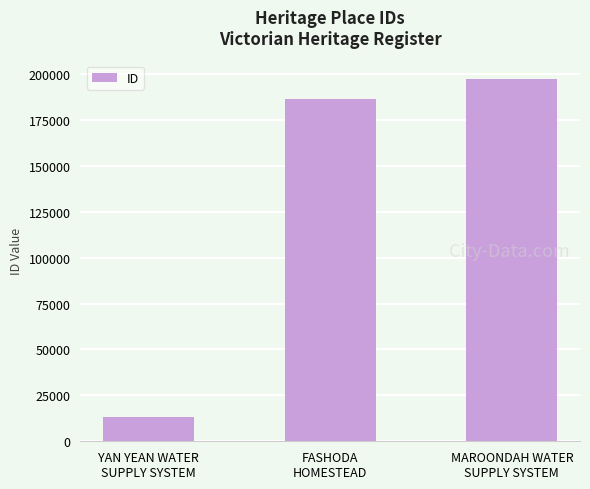

What is the difference between the values at YAN YEAN WATER
SUPPLY SYSTEM and MAROONDAH WATER
SUPPLY SYSTEM?

184464